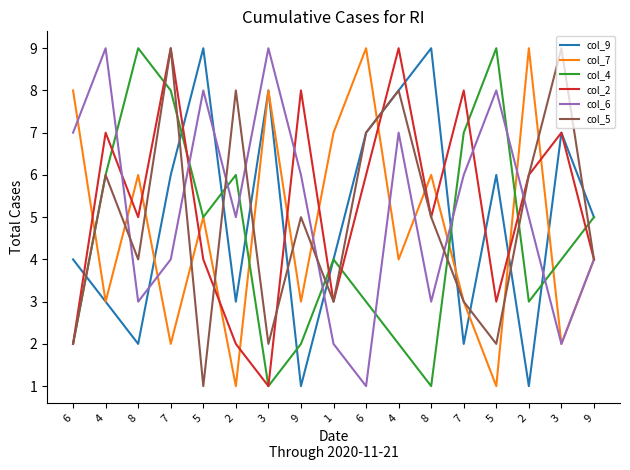

What is the label of the 7th point from the right?

4